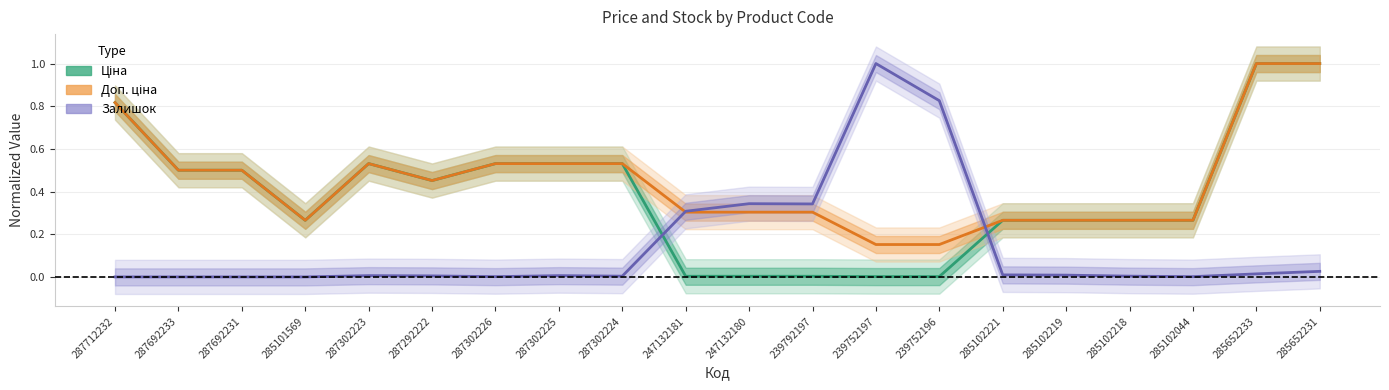

What position from the right is 287302226?

14